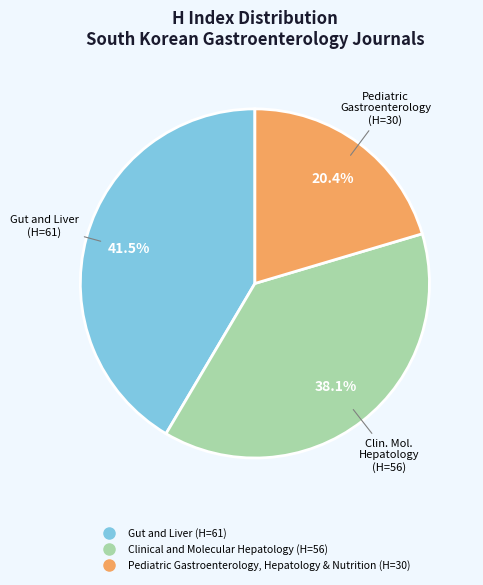

To the nearest percent, what percentage of the pie is Pediatric Gastroenterology, Hepatology & Nutrition?

20%